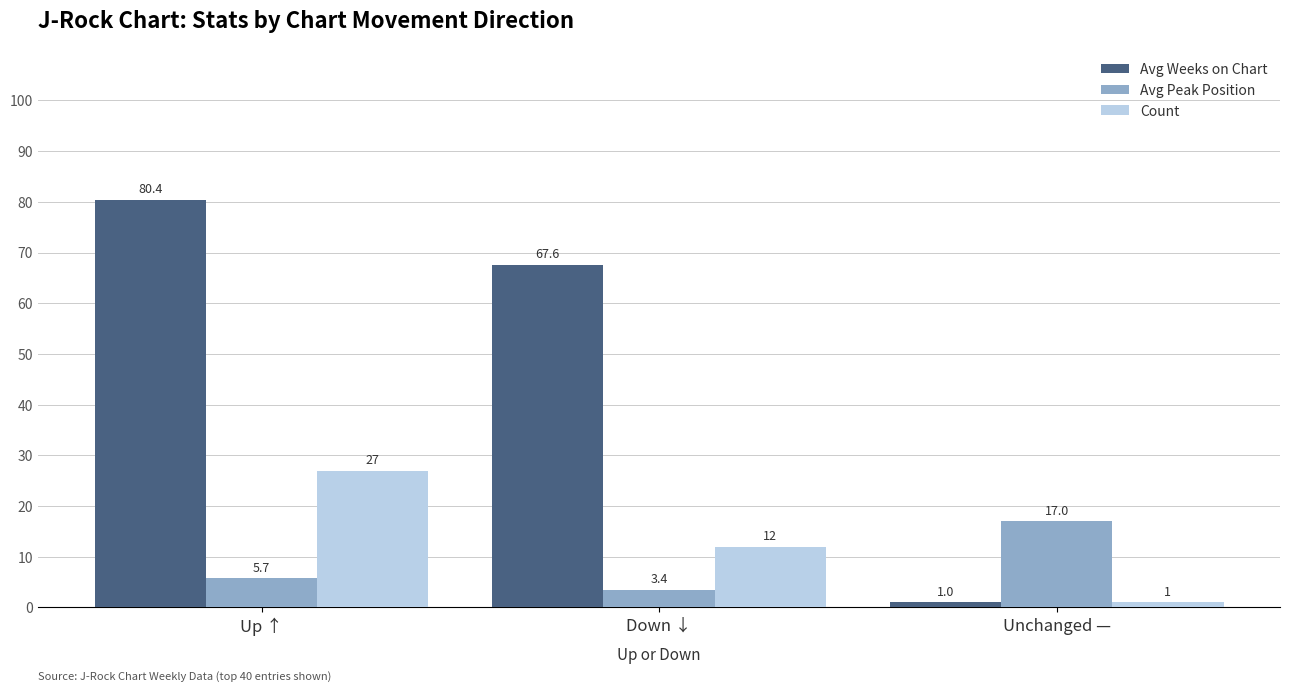

At which category is the sum across all series the highest?

Up ↑